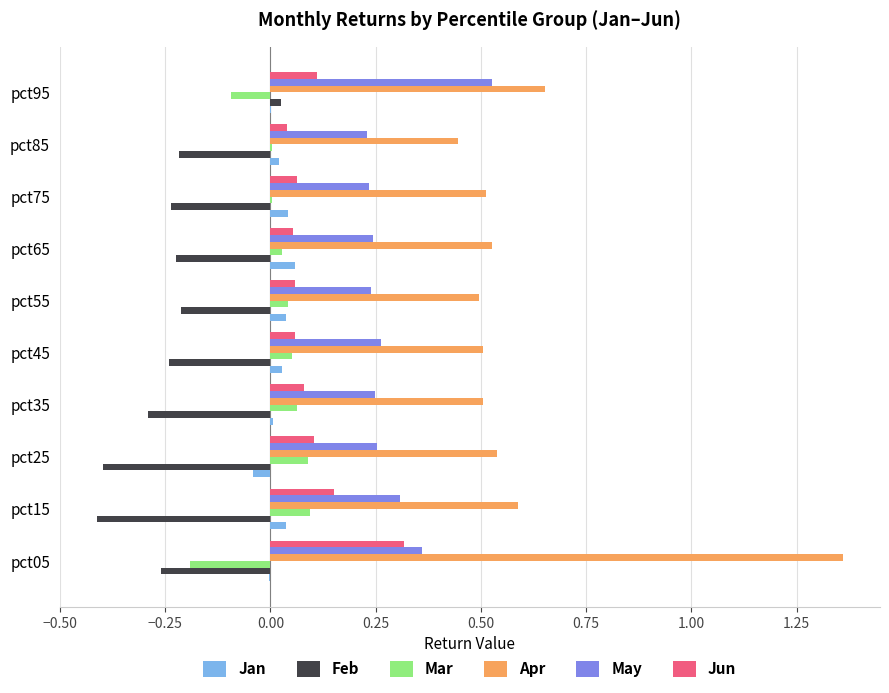

Is the value of May at pct25 greater than the value of Jun at pct35?

Yes